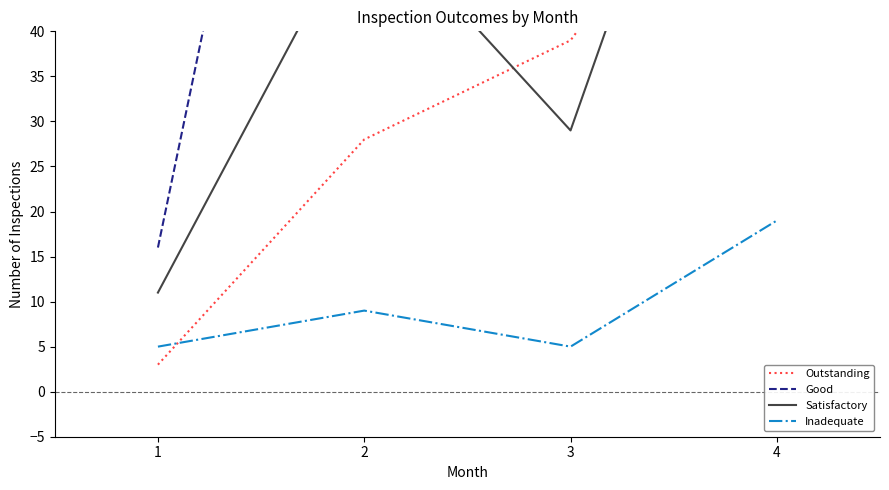

True or false: Inadequate has a value of 1 at 1.

False